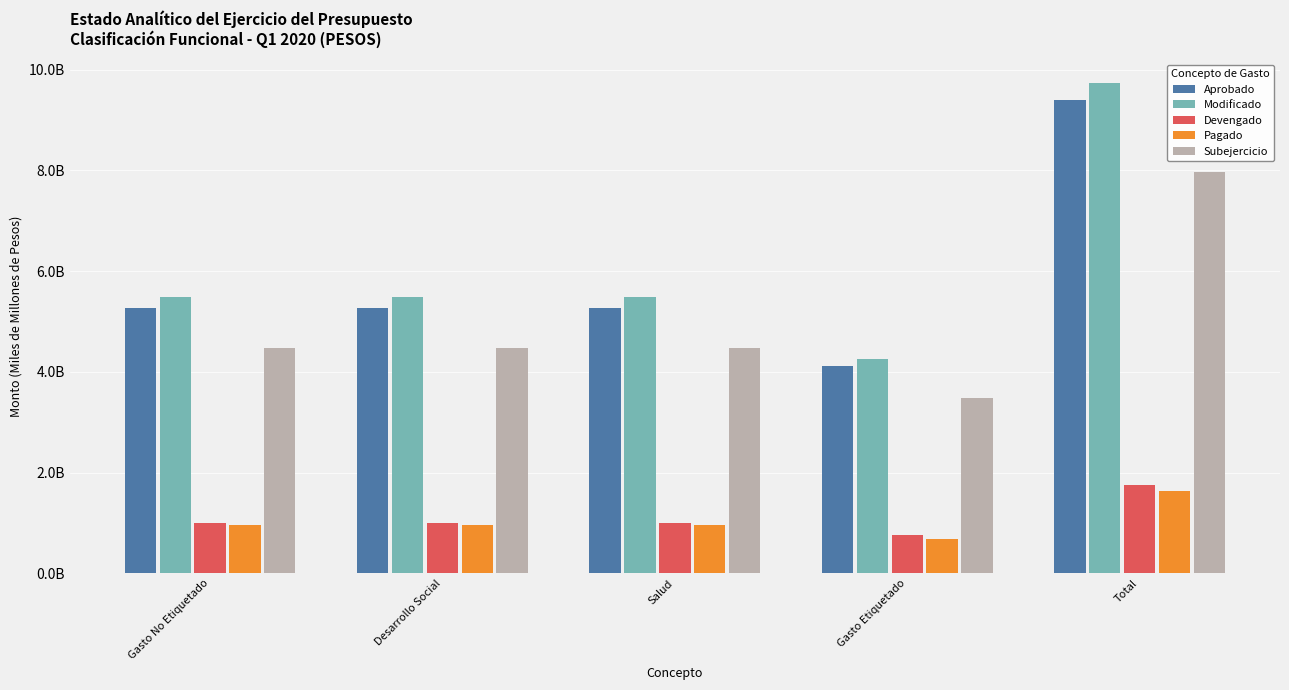

What are all the series names shown in the legend?

Aprobado, Modificado, Devengado, Pagado, Subejercicio